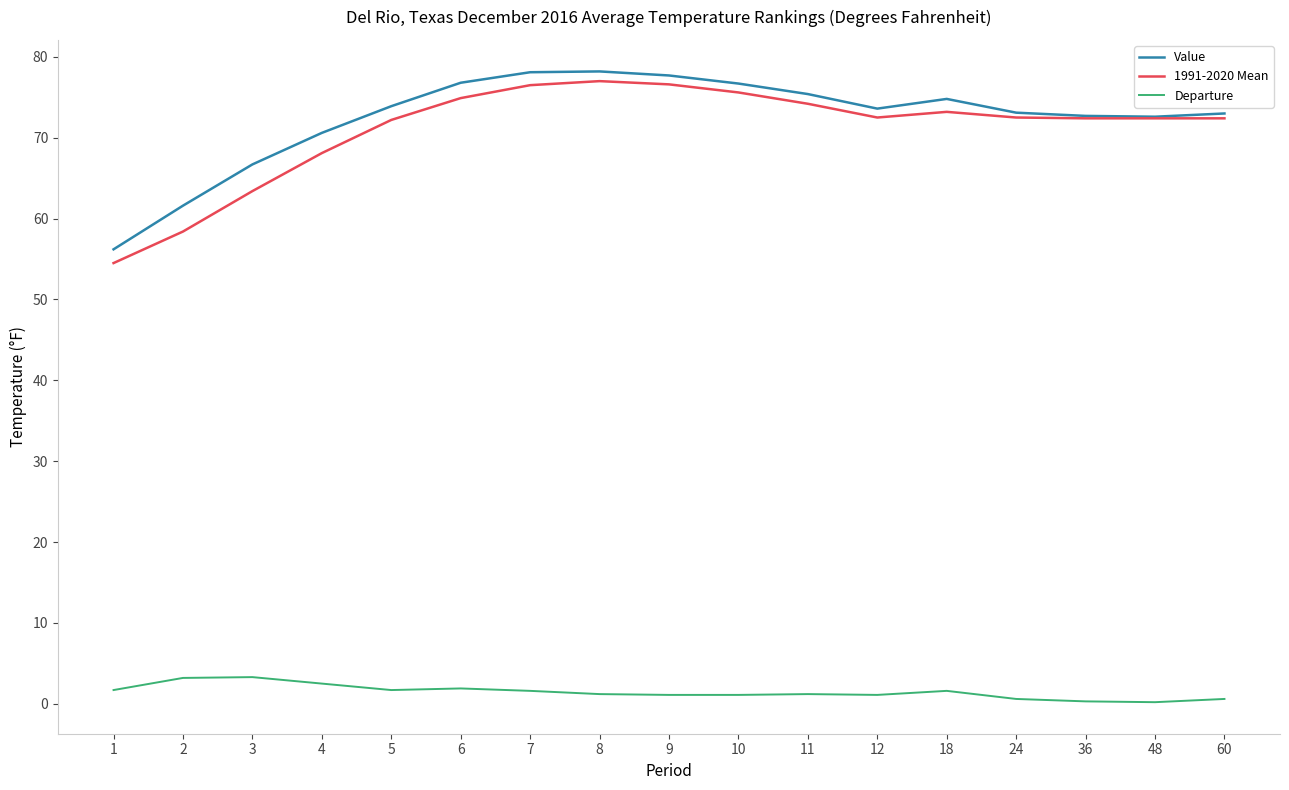

What is the total value across all series at 2?

123.2